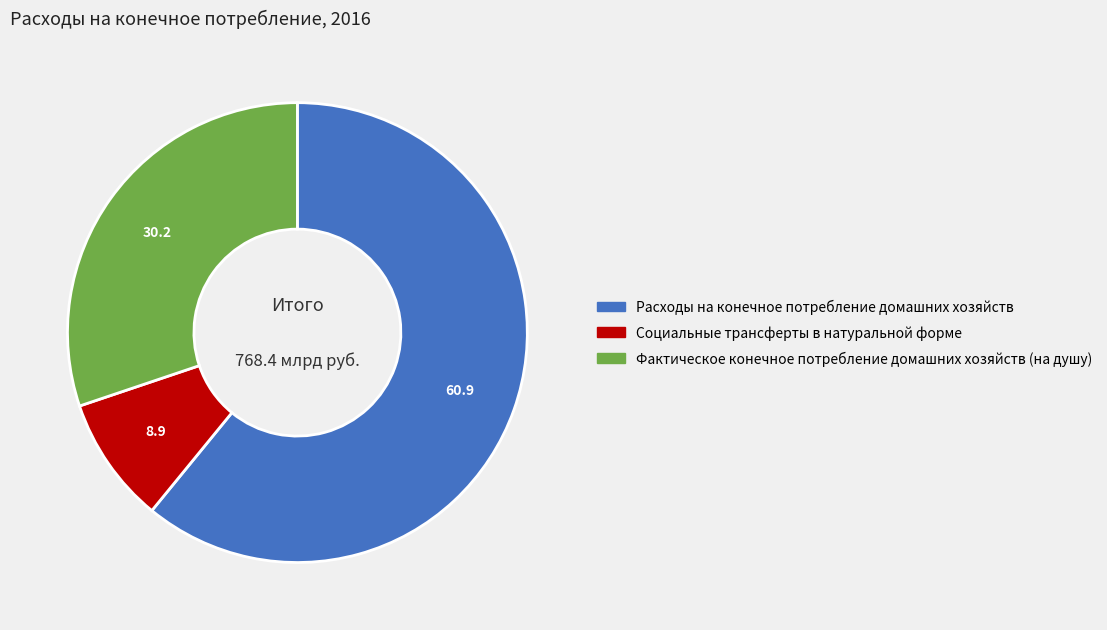

Rank the categories by value from lowest to highest.

Социальные трансферты в натуральной форме, Фактическое конечное потребление домашних хозяйств (на душу), Расходы на конечное потребление домашних хозяйств